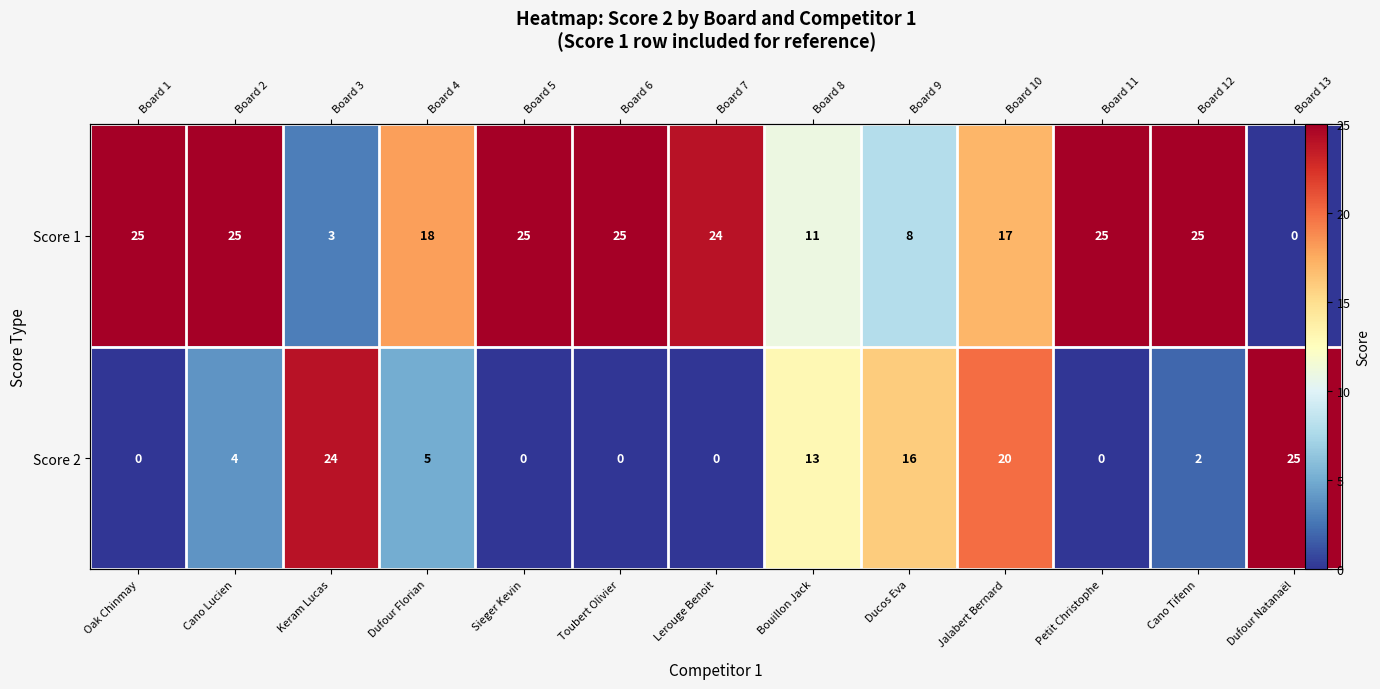

What is the approximate value of Score 1 at Keram Lucas?

3